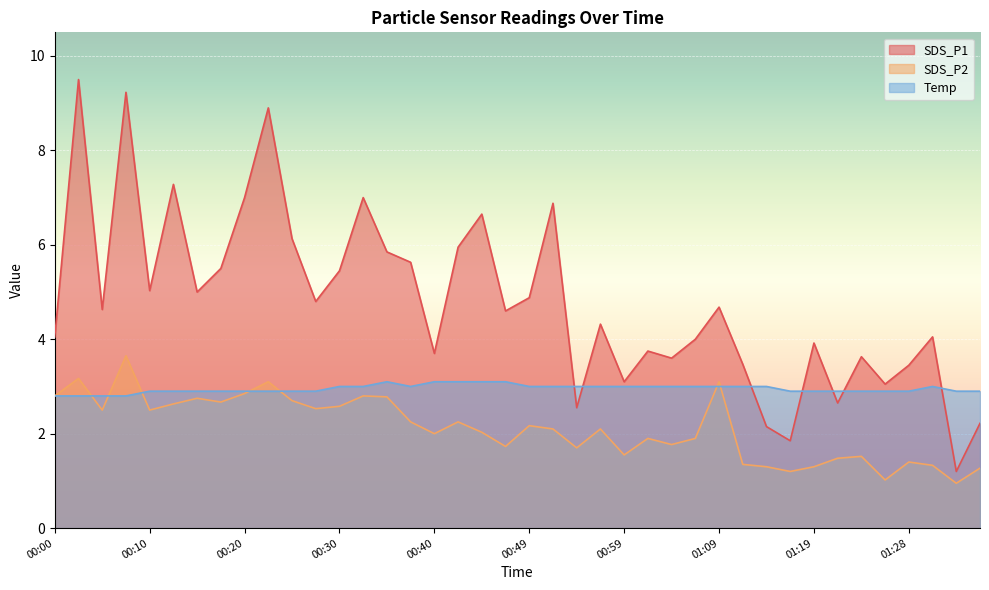

At which category does Temp reach its first local peak?

00:35